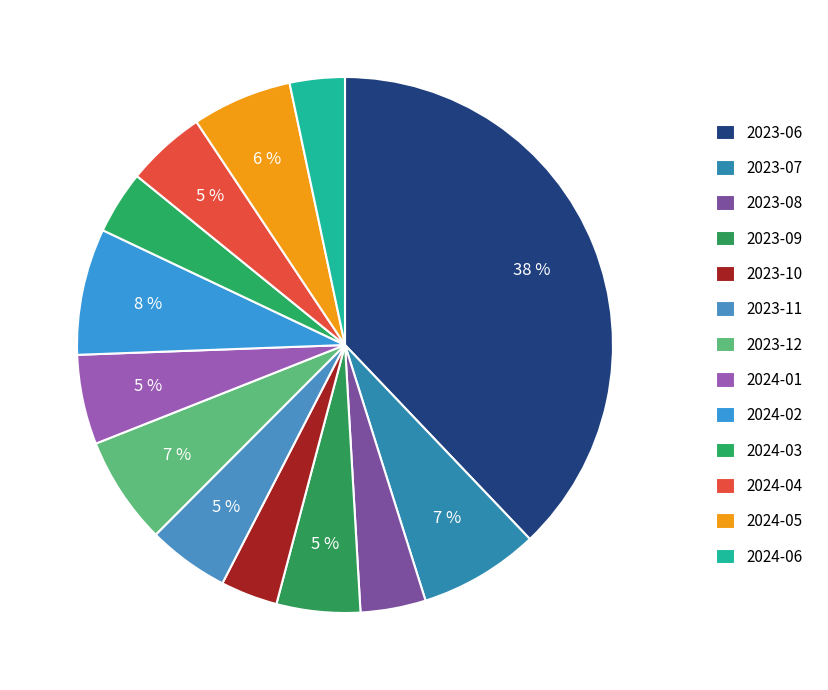

Count the number of slices in the pie.

13